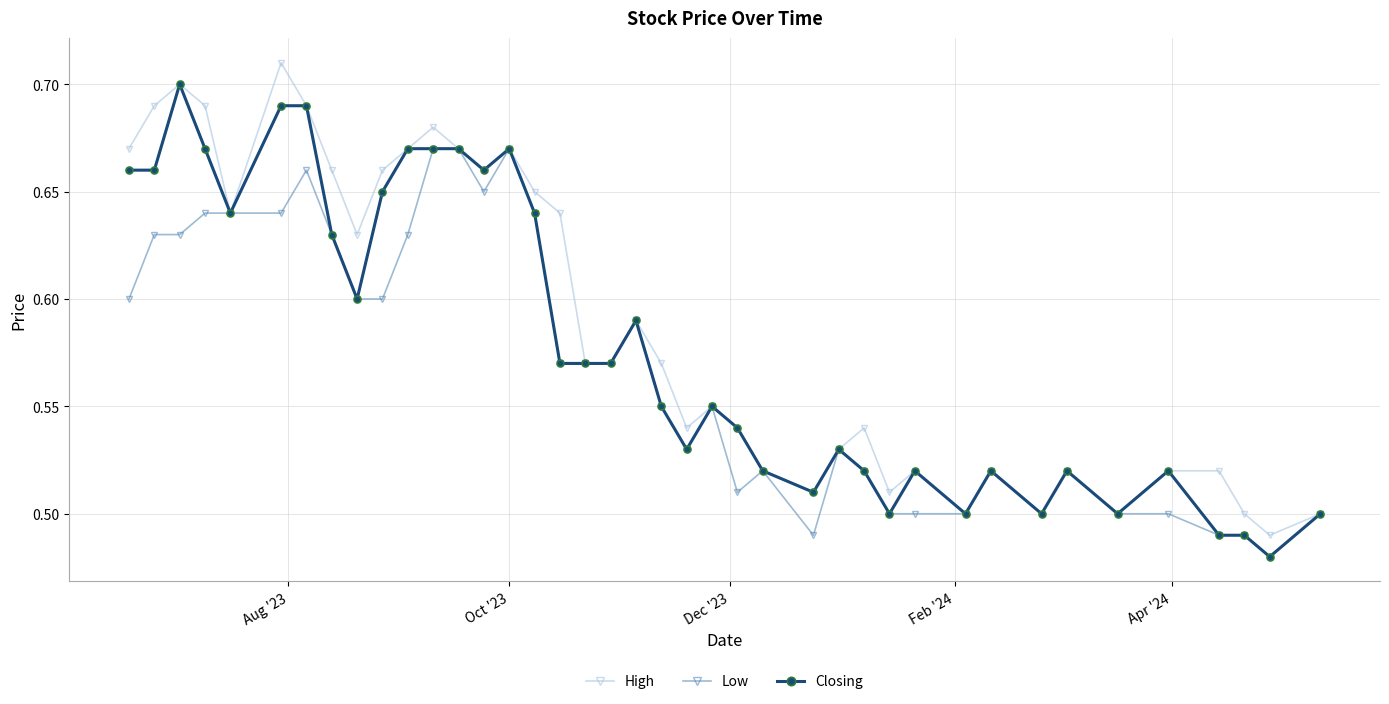

True or false: Closing has more than 2 interior local peaks.

True